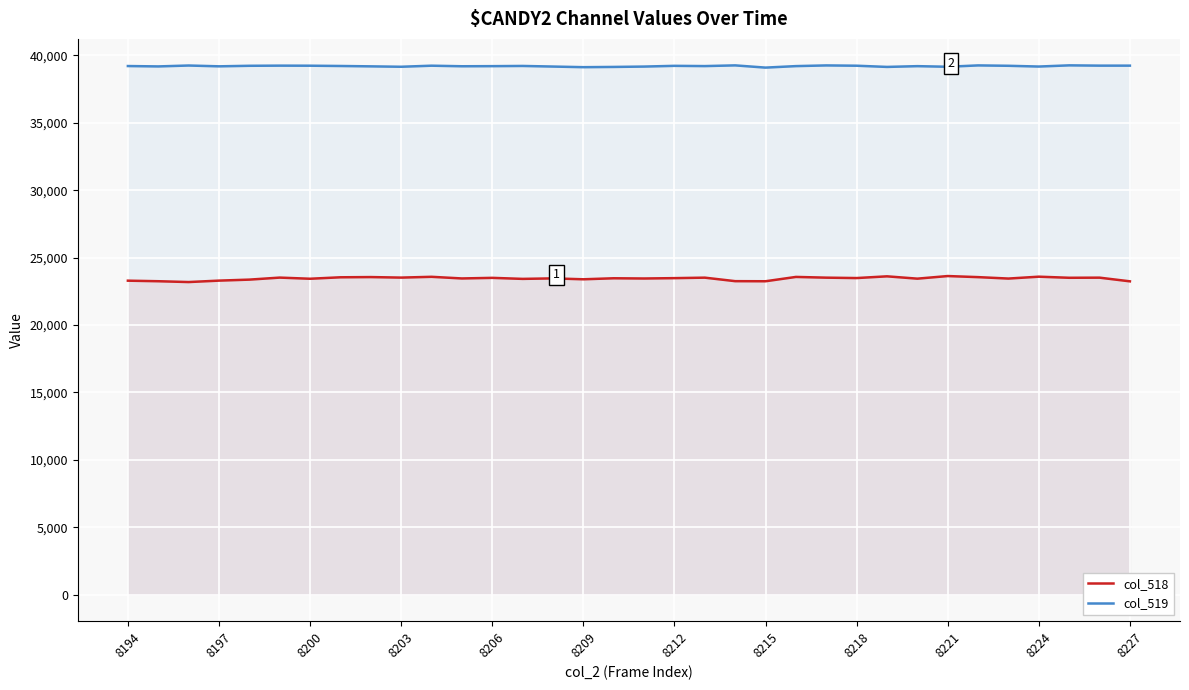

In col_518, how many points are higher than both neighbors (excluding endpoints)?

12